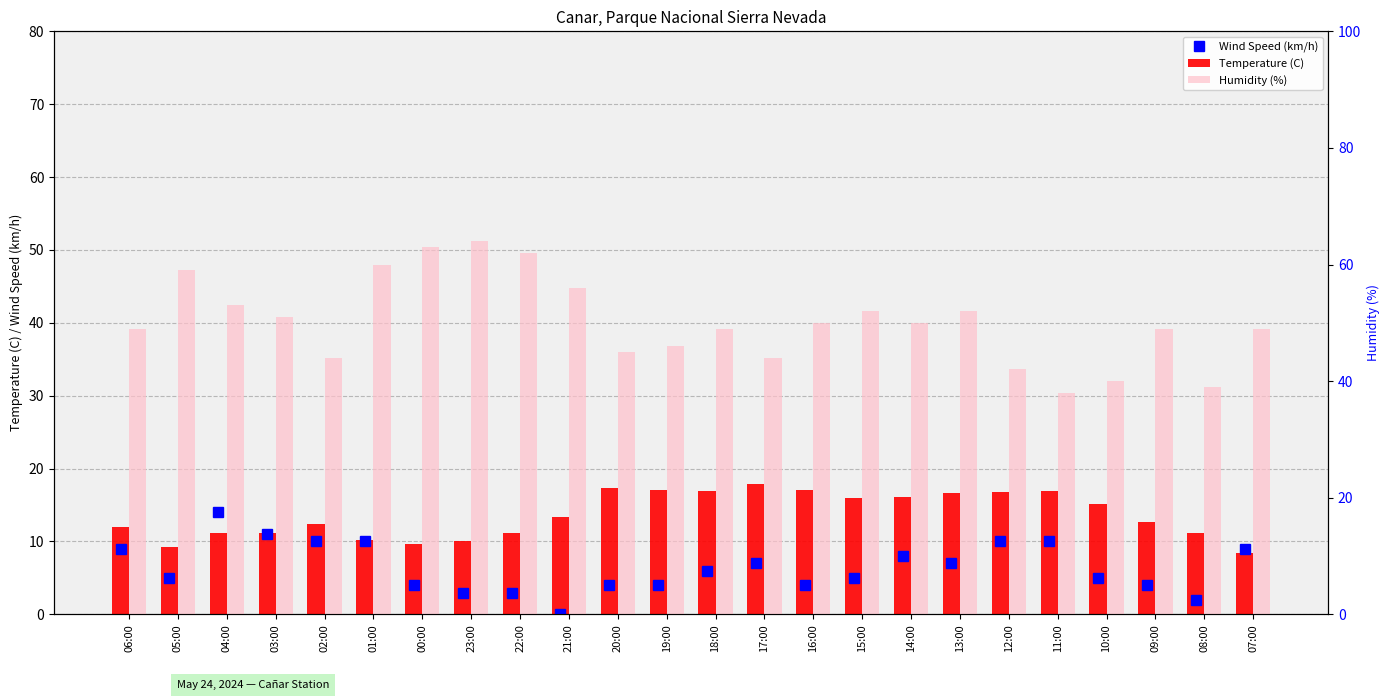

What are all the series names shown in the legend?

Wind Speed (km/h), Temperature (C), Humidity (%)